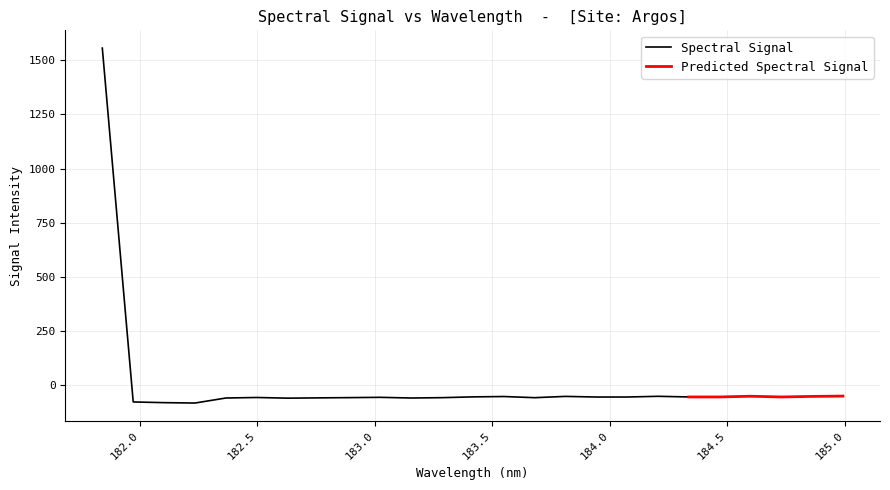

What is the value of the 22nd point from the left?

-54.2